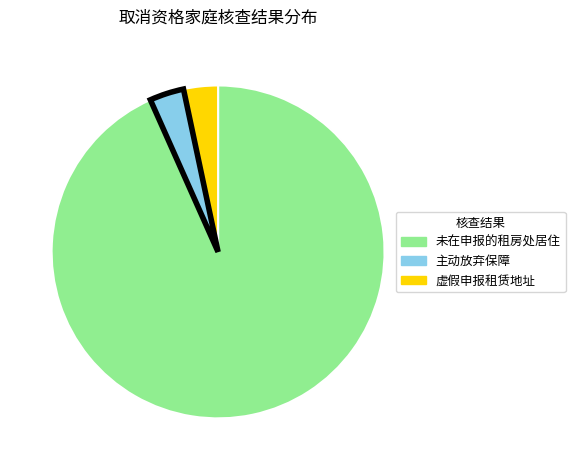

Do 主动放弃保障 and 虚假申报租赁地址 together represent more than half of the pie?

No